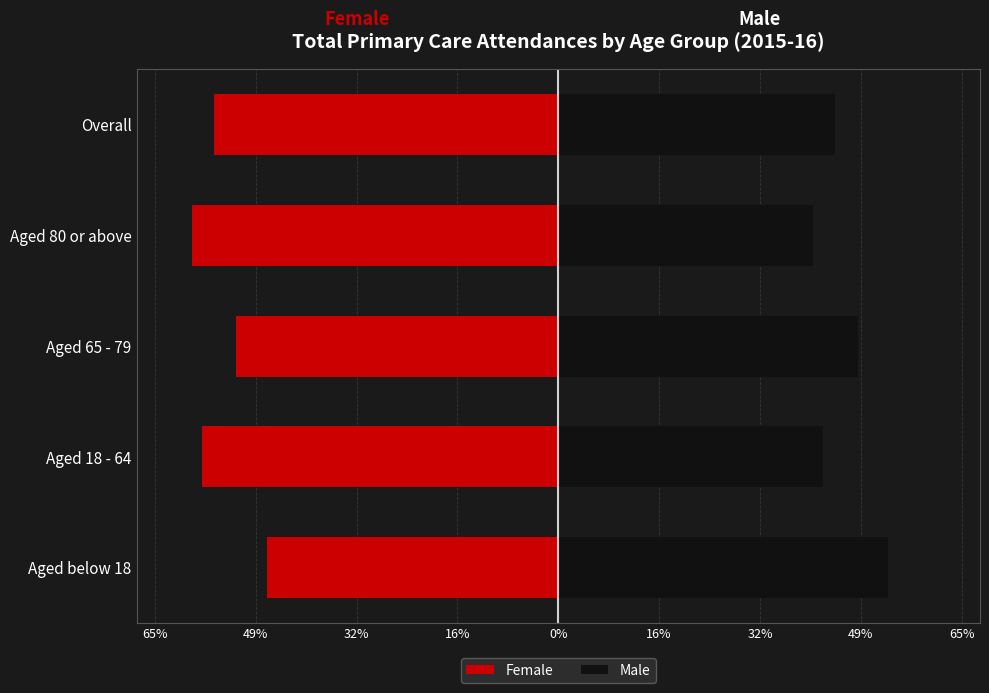

What is the minimum value shown in the chart?

-59.0